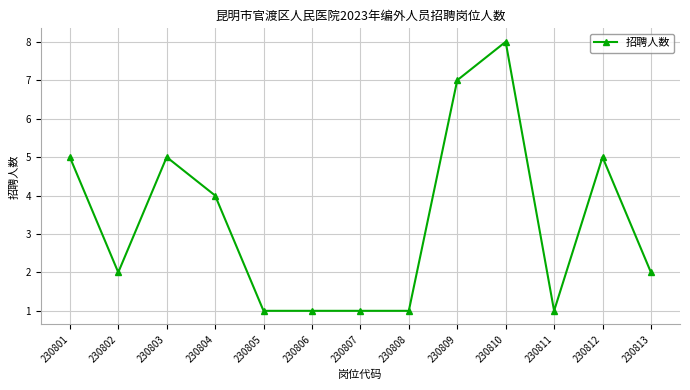

Where does the data first go above 2?

230801